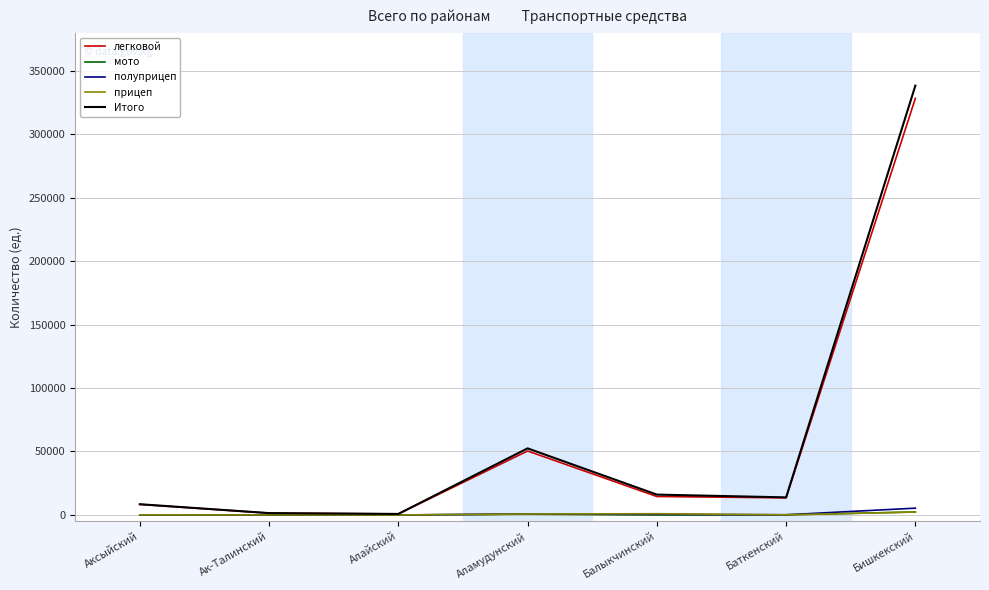

The value of легковой at Аламудунский is 50396. True or false?

True